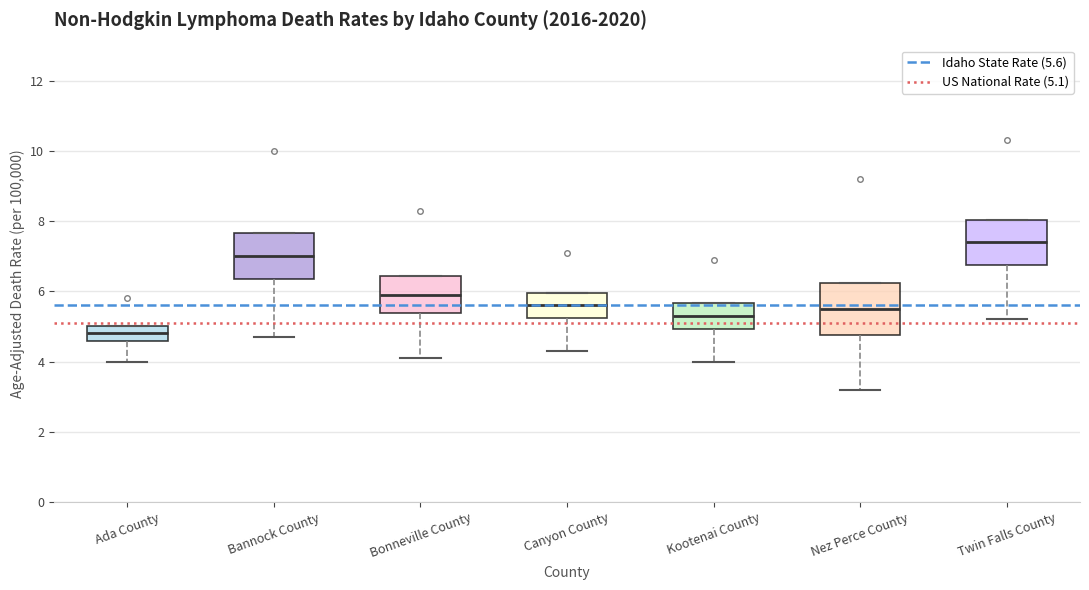

Reading left to right, transcribe this box plot: for each box, give where its median line is, the range the box spans, and where its two whiskers end, as read against the y-axis. The values are not printed on the chart, so give them approximately, as read against the axis.

Ada County: median 4.8, box 4.6 to 5.0, whiskers 4.0 to 5.0
Bannock County: median 7.0, box 6.4 to 7.6, whiskers 4.8 to 7.6
Bonneville County: median 6.0, box 5.4 to 6.4, whiskers 4.2 to 6.4
Canyon County: median 5.6, box 5.2 to 6.0, whiskers 4.4 to 6.0
Kootenai County: median 5.4, box 5.0 to 5.6, whiskers 4.0 to 5.6
Nez Perce County: median 5.6, box 4.8 to 6.2, whiskers 3.2 to 6.2
Twin Falls County: median 7.4, box 6.8 to 8.0, whiskers 5.2 to 8.0